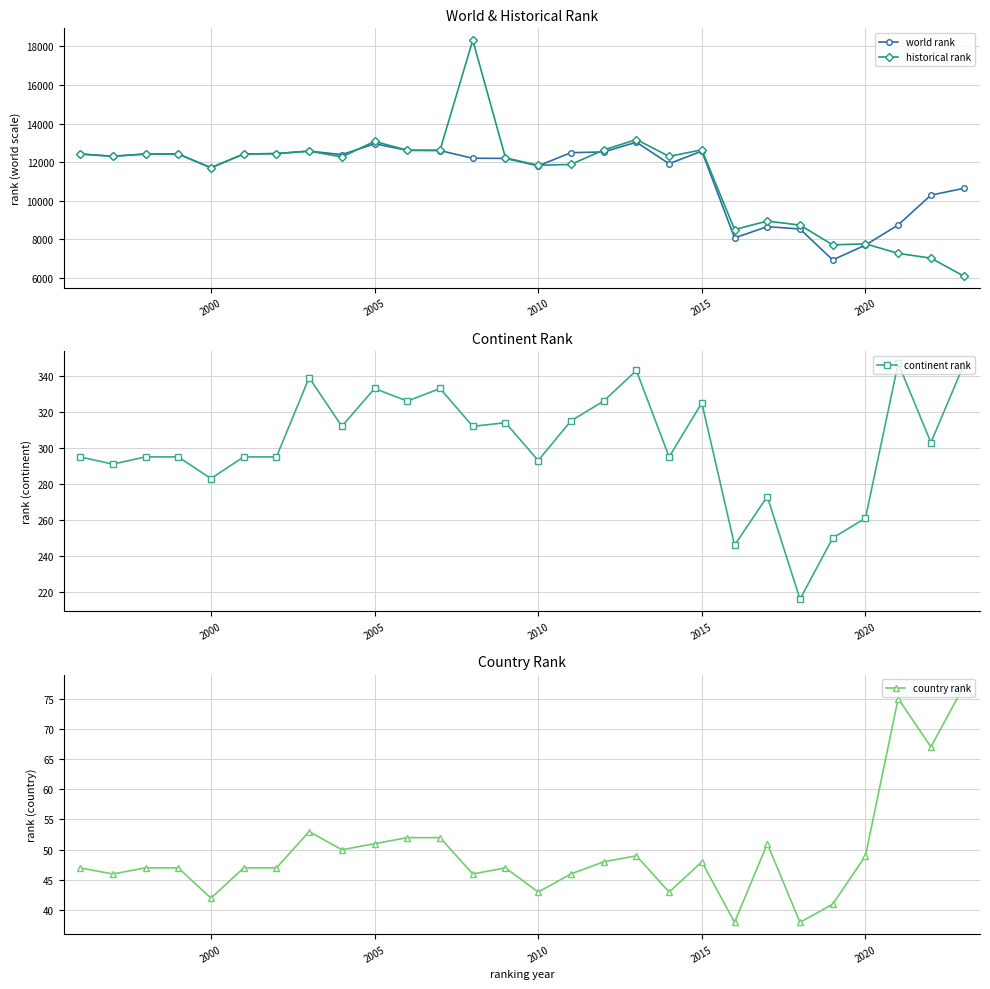

List the series in order of their peak value, lowest first.

country rank, continent rank, world rank, historical rank